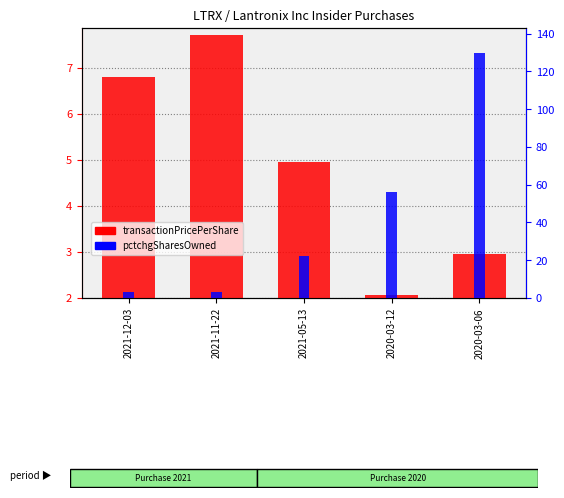

How many bars are there in each group?

2